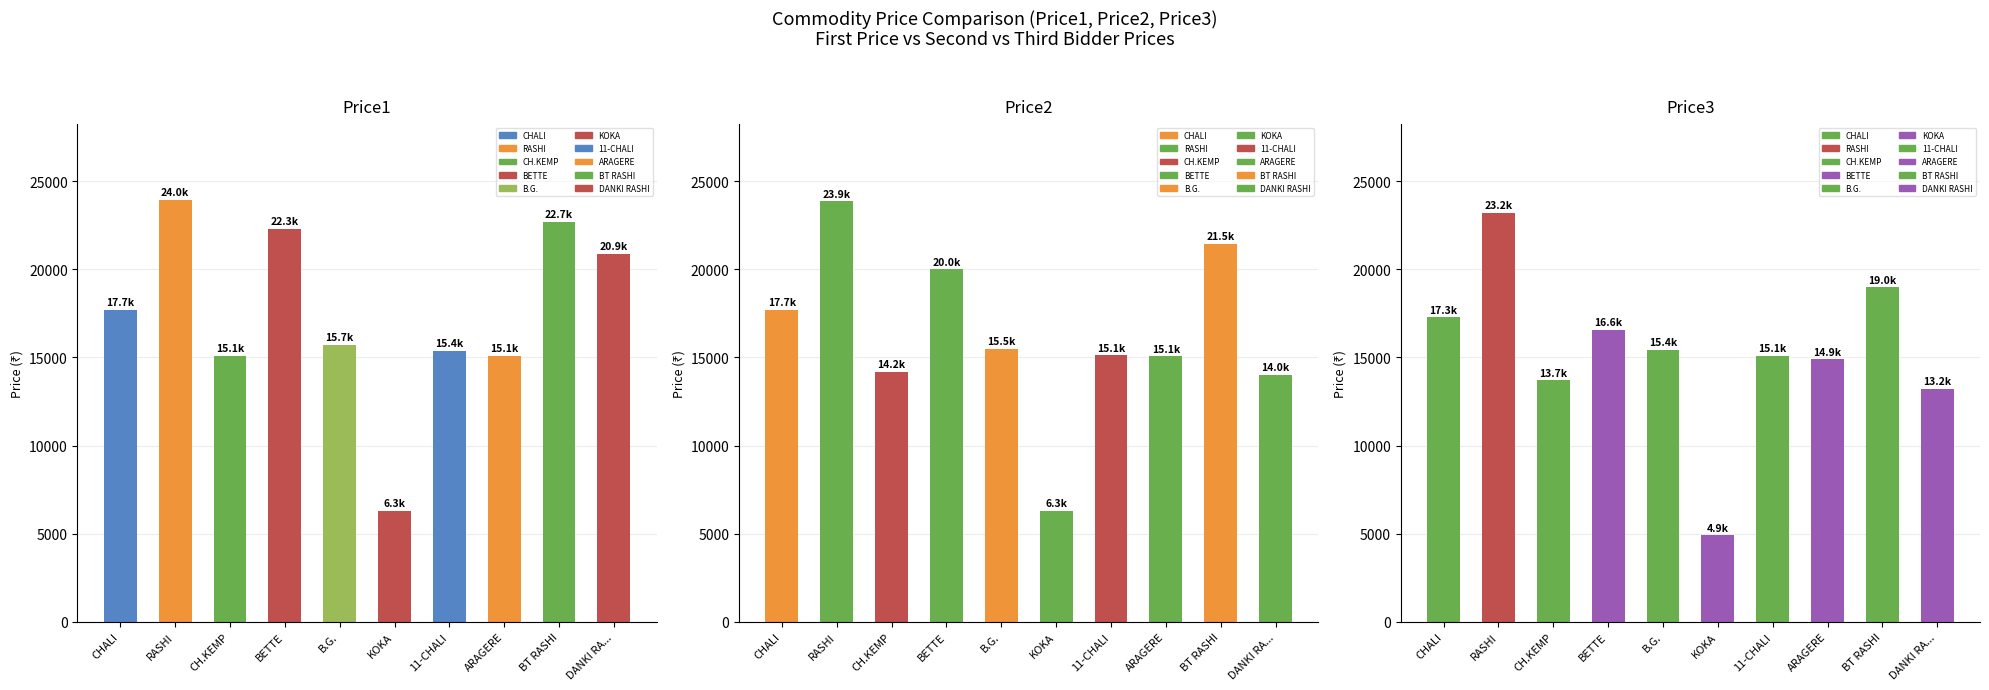

Is the value of Price1 at DANKI RA... greater than the value of Price3 at BT RASHI?

Yes